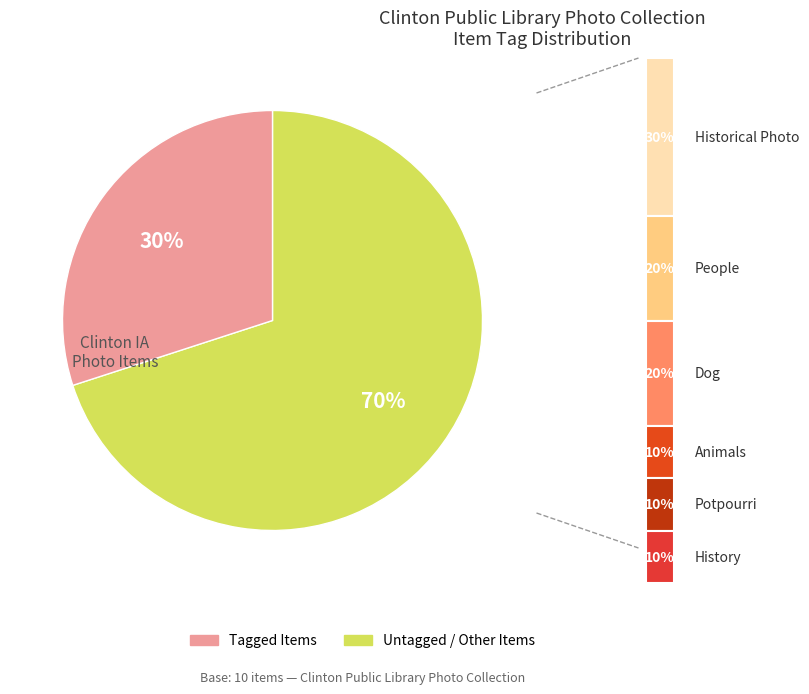

To the nearest percent, what portion does People represent?

20%